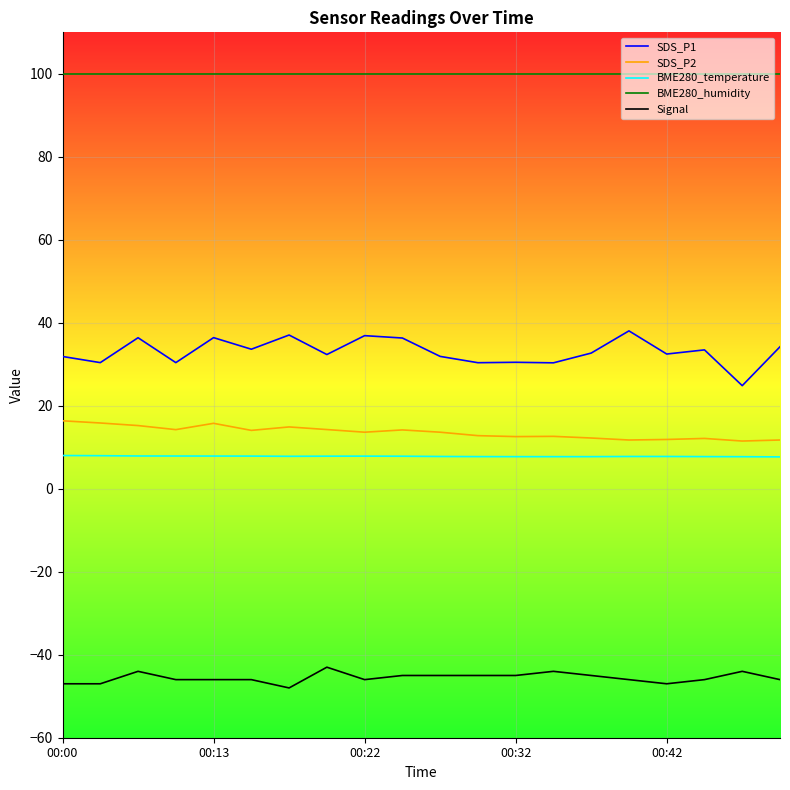

Which series has the largest total across all categories?

BME280_humidity